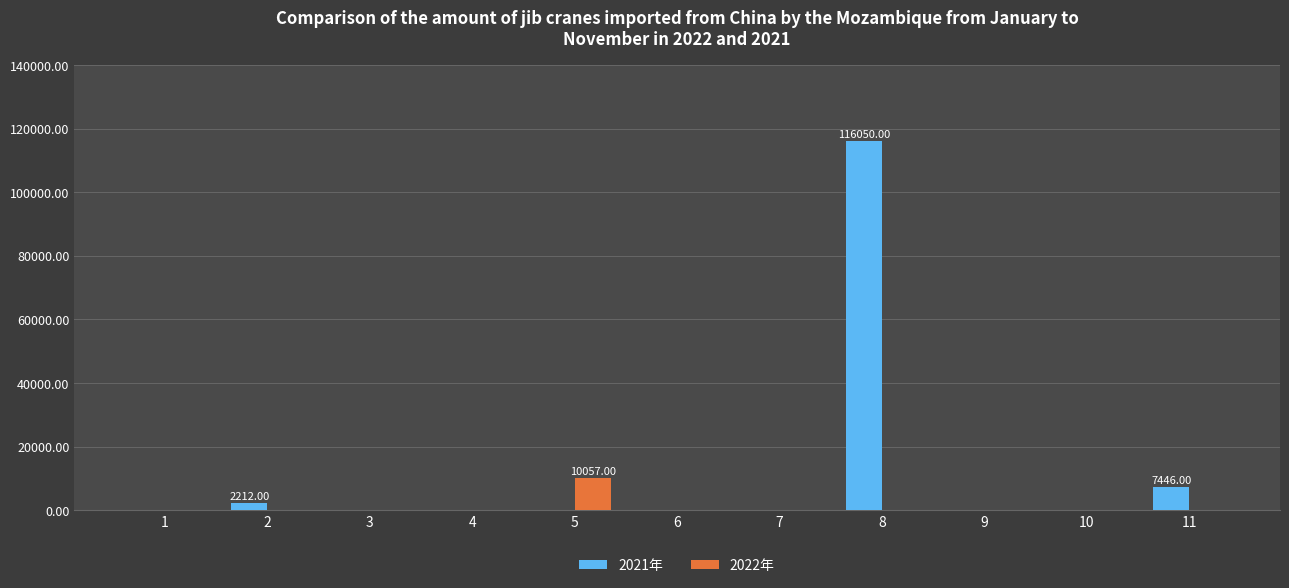

How many groups of bars are there?

11